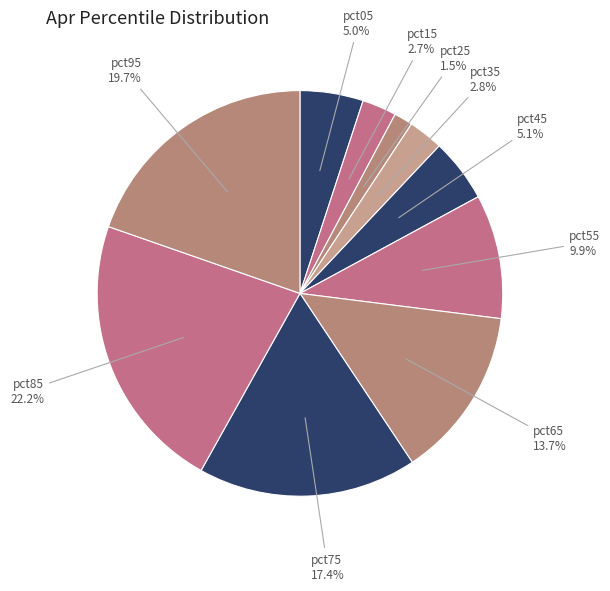

What percentage is the pct95 slice, to the nearest percent?

20%